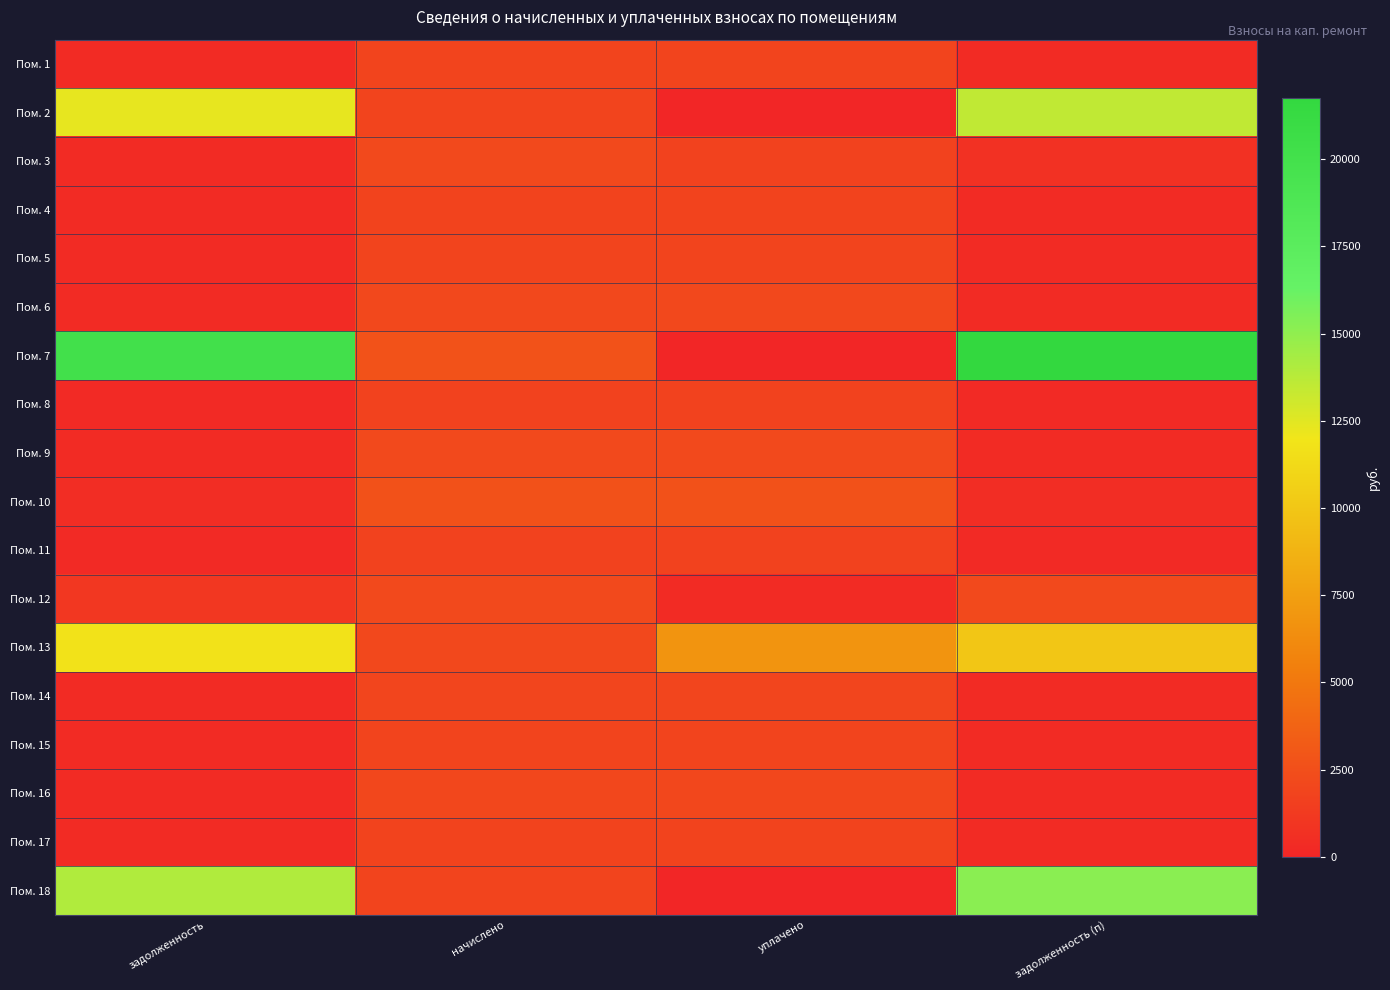

Reading left to right, what are all the values shown in this chart?

Пом. 1: задолженность=309.6	начислено=1857.6	уплачено=1857.6	задолженность (п)=309.6
Пом. 2: задолженность=12324.5	начислено=1861.9	уплачено=0.0	задолженность (п)=13496.0
Пом. 3: задолженность=354.2	начислено=2125.4	уплачено=1771.2	задолженность (п)=708.5
Пом. 4: задолженность=303.1	начислено=1818.7	уплачено=1818.7	задолженность (п)=303.1
Пом. 5: задолженность=306.0	начислено=1836.0	уплачено=1836.0	задолженность (п)=306.0
Пом. 6: задолженность=352.1	начислено=2112.5	уплачено=2112.5	задолженность (п)=352.1
Пом. 7: задолженность=20025.8	начислено=2695.7	уплачено=0.0	задолженность (п)=21763.2
Пом. 8: задолженность=291.6	начислено=1749.6	уплачено=1749.6	задолженность (п)=291.6
Пом. 9: задолженность=355.0	начислено=2129.8	уплачено=2129.8	задолженность (п)=355.0
Пом. 10: задолженность=444.2	начислено=2665.4	уплачено=2665.4	задолженность (п)=444.2
Пом. 11: задолженность=291.6	начислено=1749.6	уплачено=1749.6	задолженность (п)=291.6
Пом. 12: задолженность=1065.2	начислено=2129.8	уплачено=355.0	задолженность (п)=2147.8
Пом. 13: задолженность=11738.7	начислено=2086.6	уплачено=6787.9	задолженность (п)=9973.0
Пом. 14: задолженность=323.3	начислено=1939.7	уплачено=1939.7	задолженность (п)=323.3
Пом. 15: задолженность=311.0	начислено=1866.2	уплачено=1866.2	задолженность (п)=311.0
Пом. 16: задолженность=344.2	начислено=2065.0	уплачено=2065.0	задолженность (п)=344.2
Пом. 17: задолженность=303.8	начислено=1823.0	уплачено=1823.0	задолженность (п)=303.8
Пом. 18: задолженность=14020.1	начислено=1840.3	уплачено=0.0	задолженность (п)=15212.6